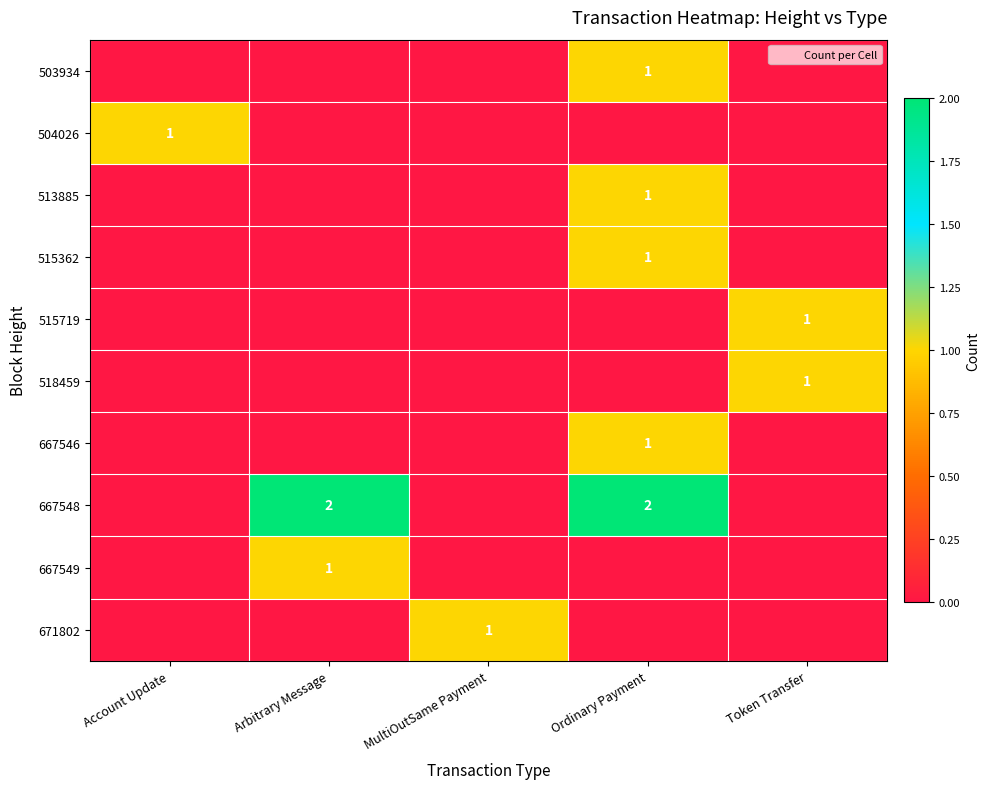

True or false: 667548 has a value of 1 at Token Transfer.

False